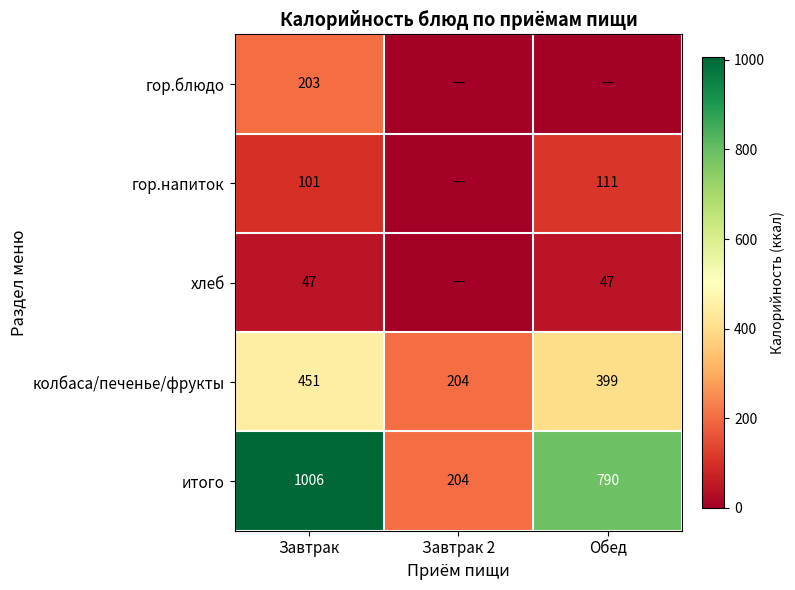

What is the maximum value for итого?

1006